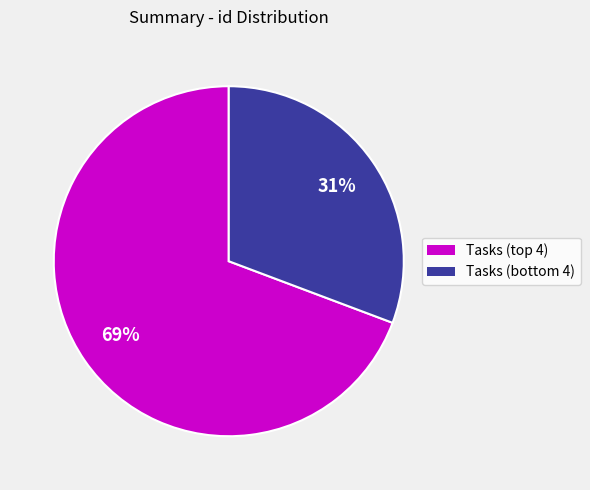

Is there a majority slice in this chart?

Yes